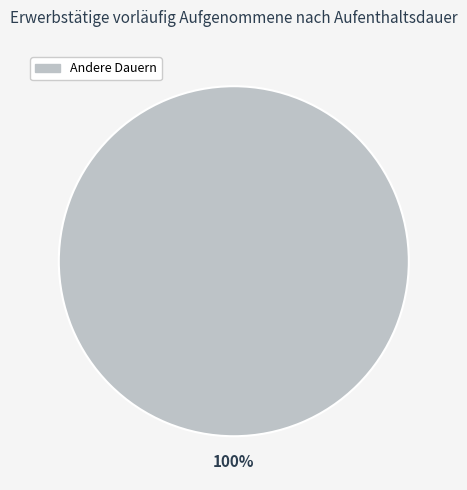

Does any single category account for the majority?

Yes